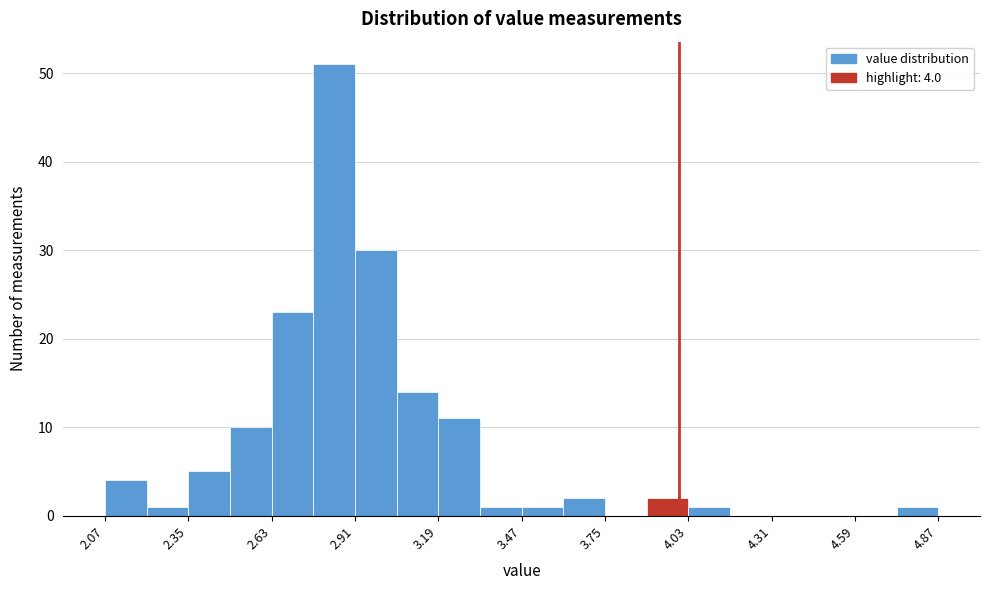

Around what value on the x-axis is the tallest bar? Give the approximate position of its centre, as read against the axis.

2.85